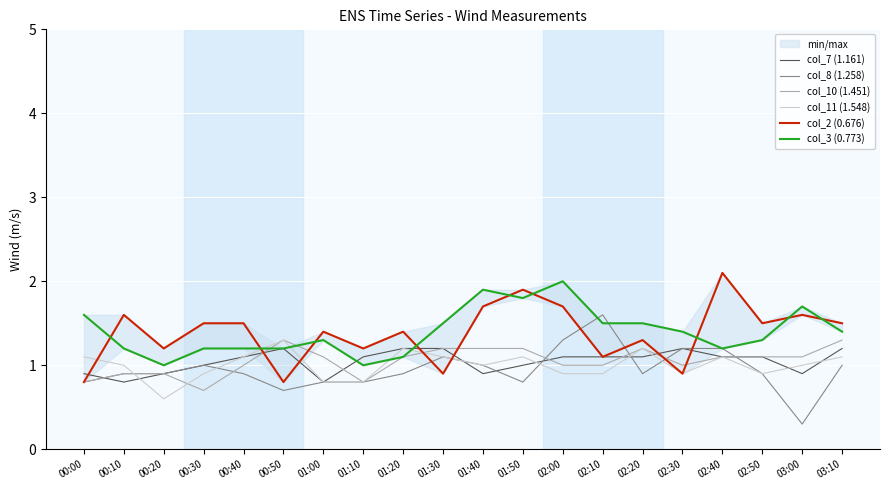

Which label corresponds to the smallest value in the chart?

03:00